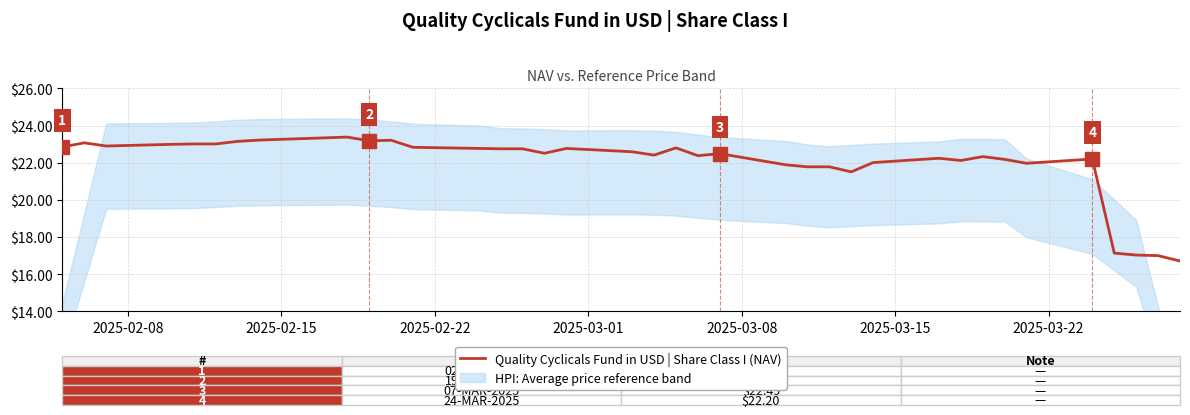

What is the highest value of the Quality Cyclicals Fund in USD | Share Class I (NAV) series?

23.4